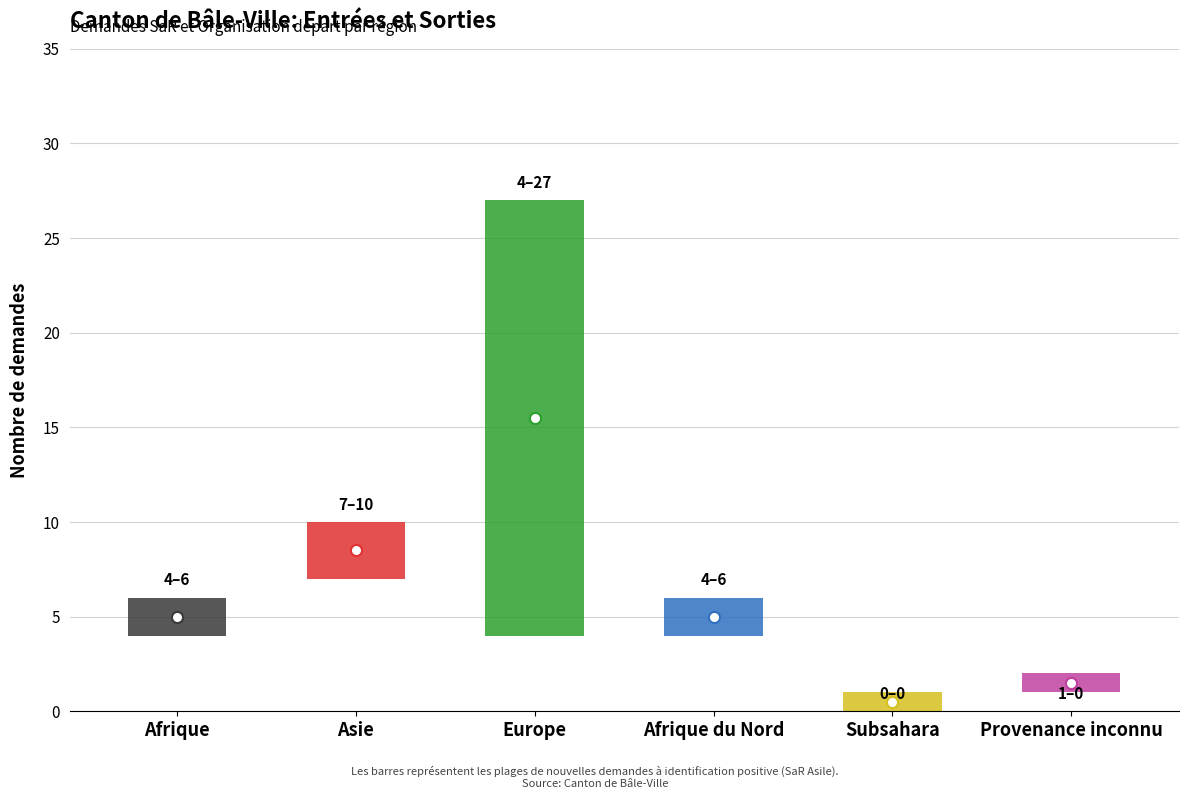

Between Afrique and Afrique du Nord, which is larger?

Afrique